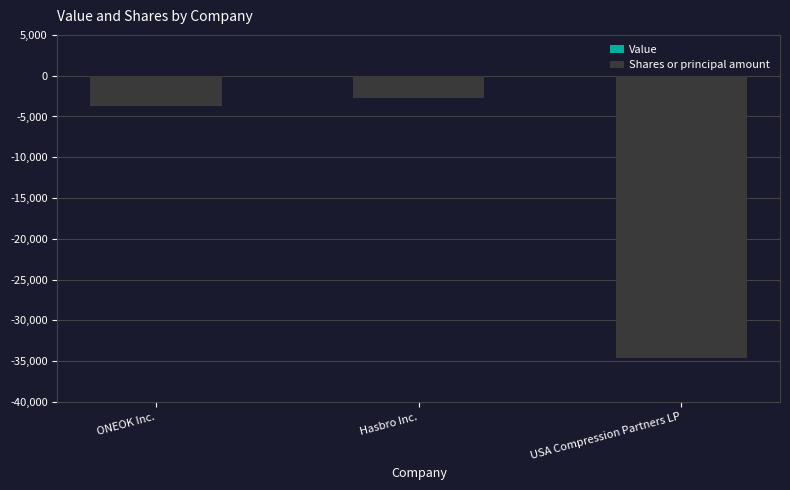

What is the change in value from Hasbro Inc. to USA Compression Partners LP?

-31882